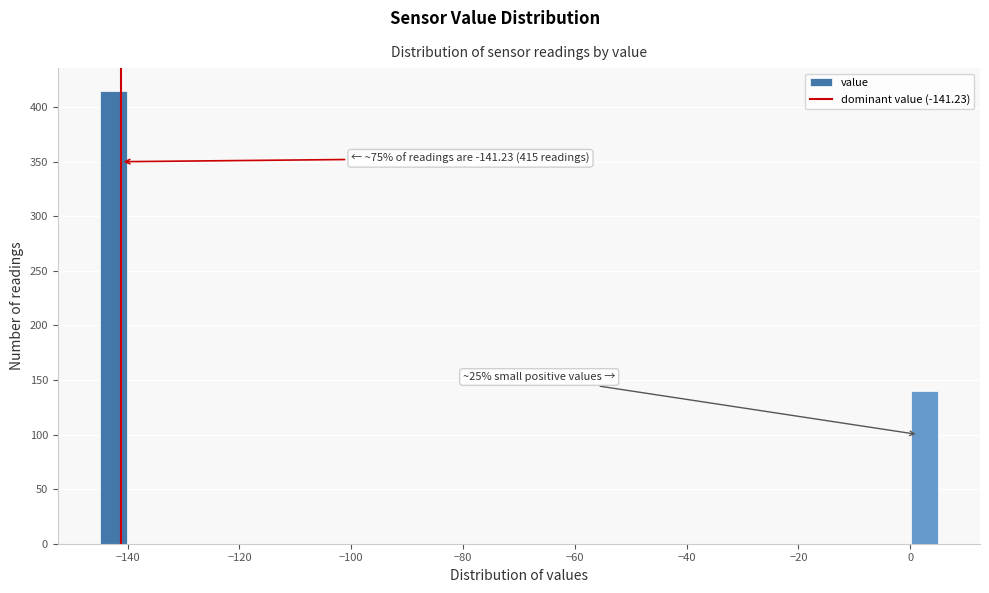

Read against the x-axis, roughly where is the centre of the tallest bar?

-142